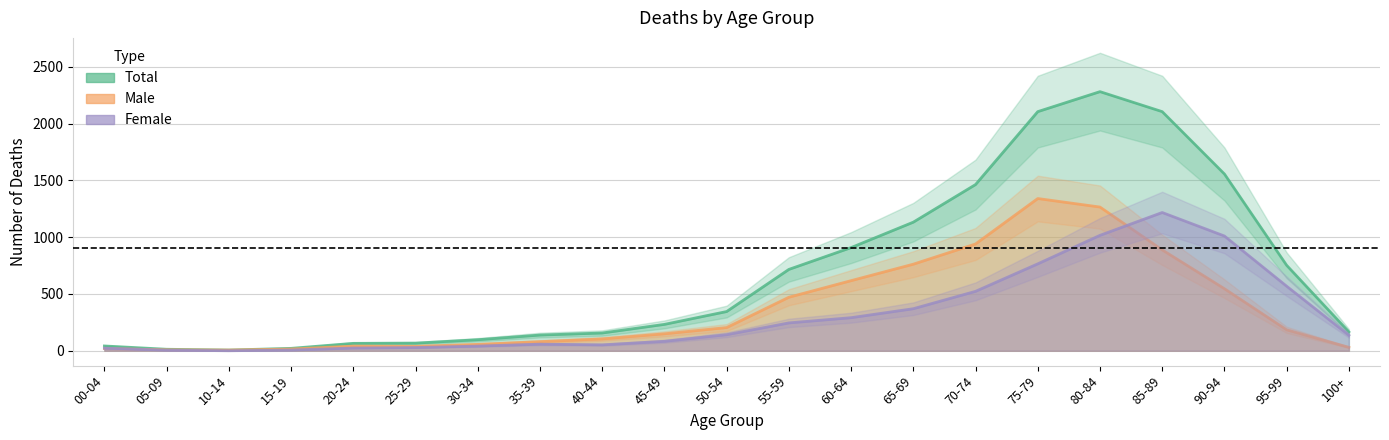

True or false: Total and Male intersect in this chart.

False